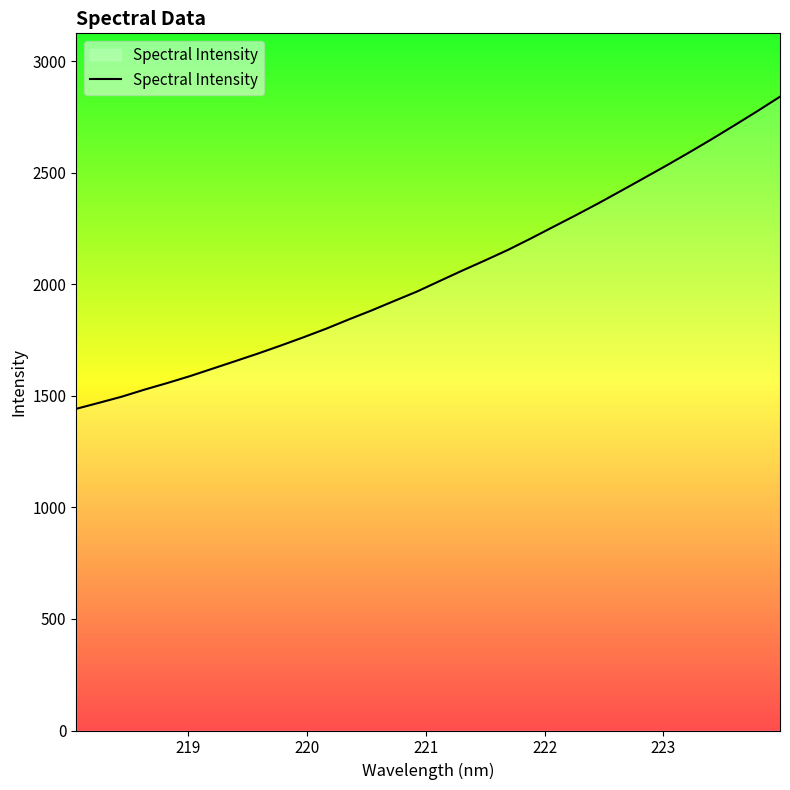

Is this an area chart (filled region under the line)?

No